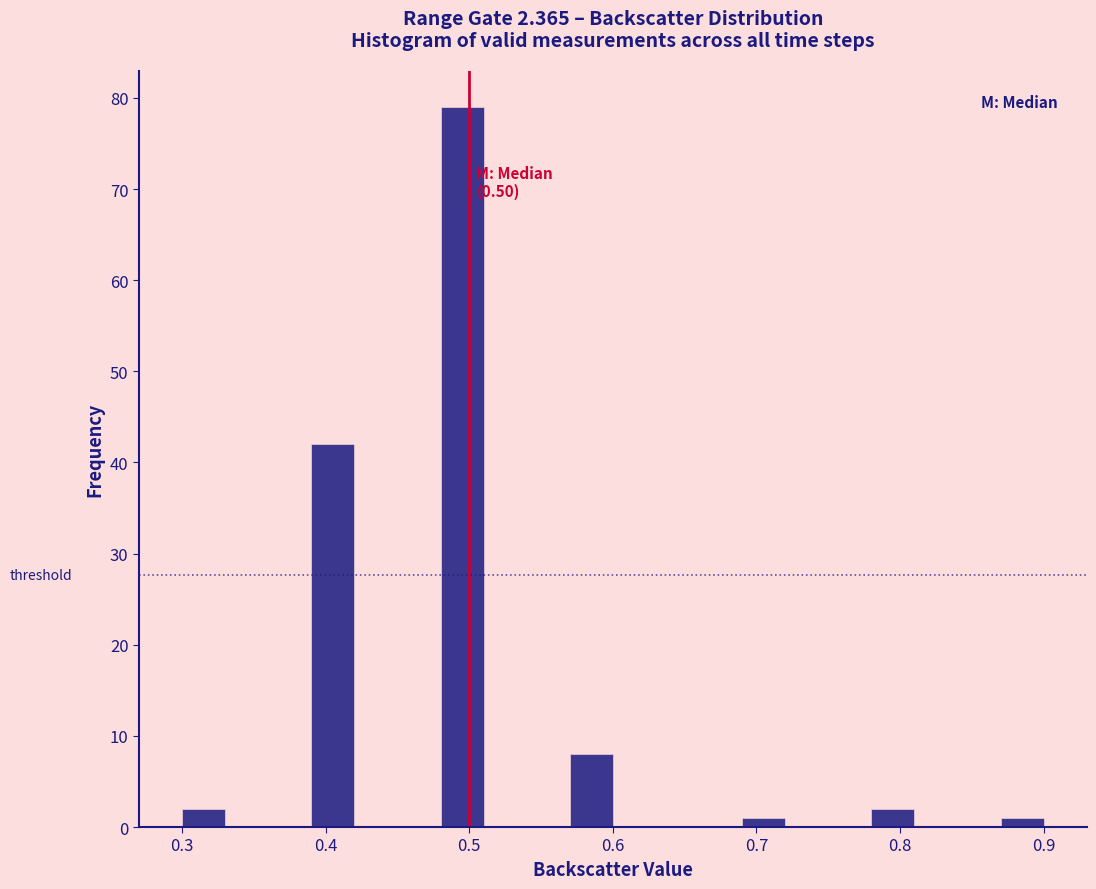

Around what value on the x-axis is the tallest bar? Give the approximate position of its centre, as read against the axis.

0.50